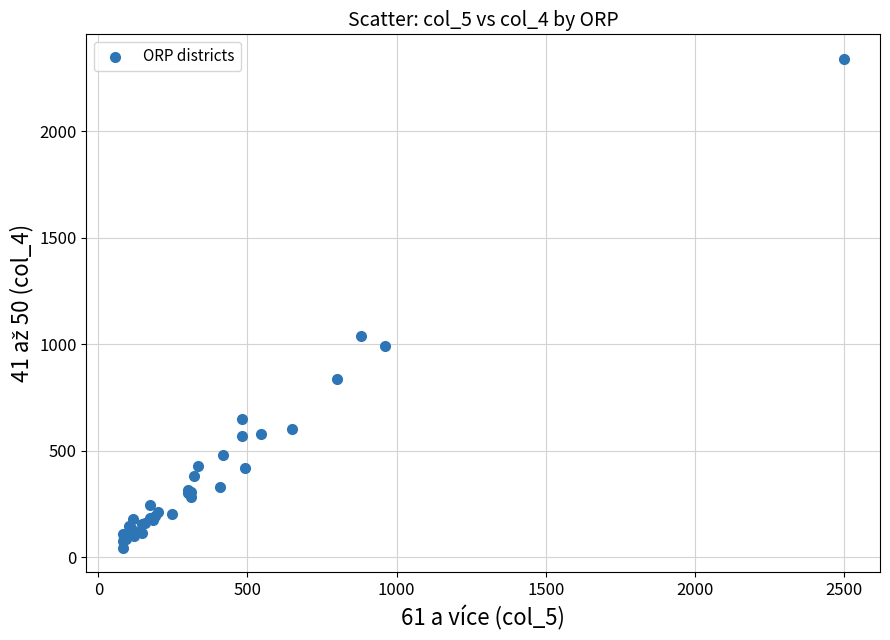

What Y value in the scatter plot is closest to 1192?

1040